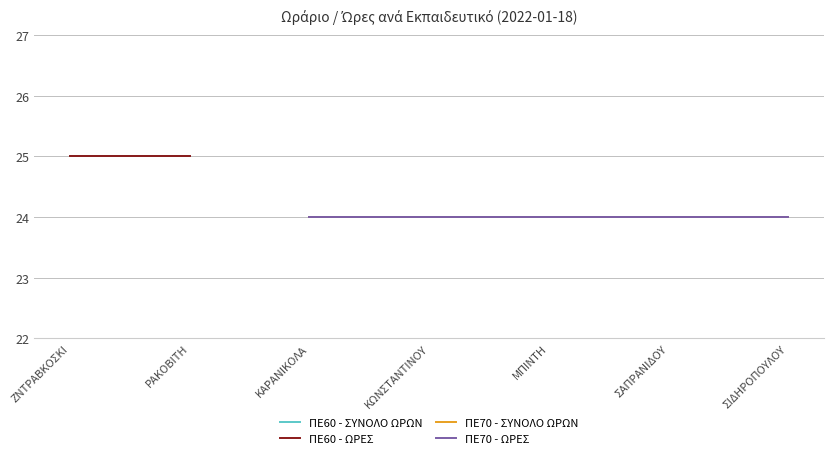

True or false: ΠΕ60 - ΣΥΝΟΛΟ ΩΡΩΝ and ΠΕ60 - ΩΡΕΣ intersect in this chart.

False